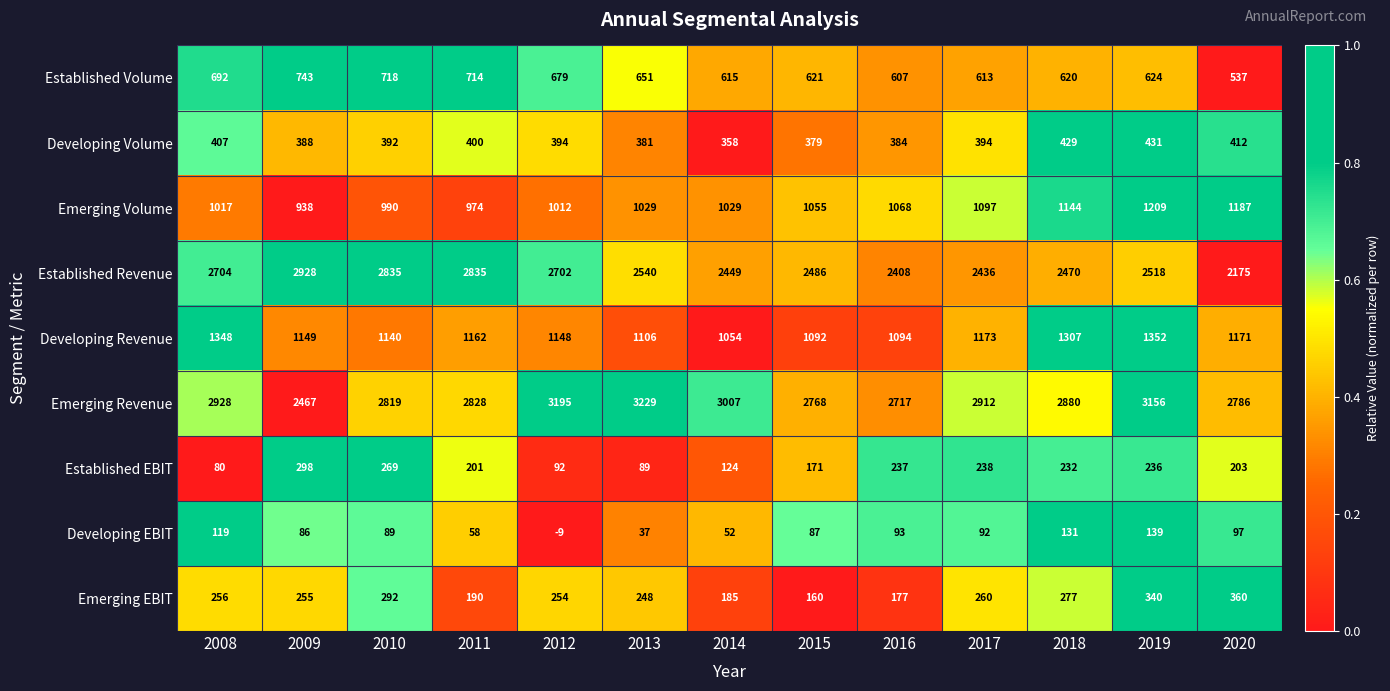

The value of Established Revenue at 2020 is 2175. True or false?

True